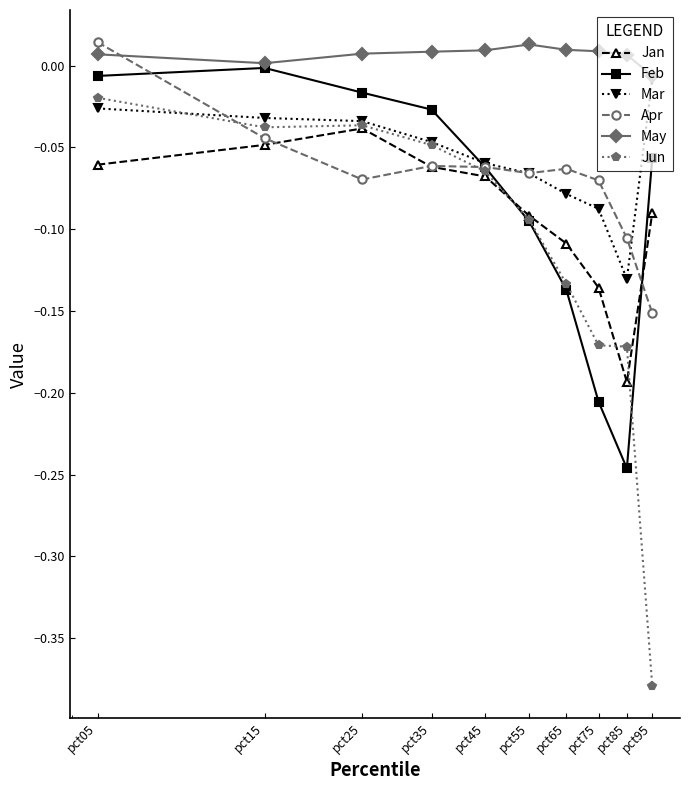

True or false: Feb has more than 2 points higher than both neighbors.

False